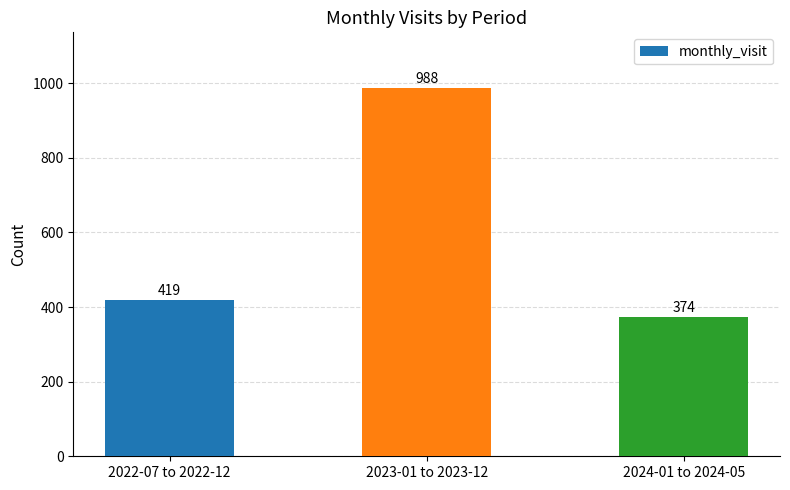

The value at 2022-07 to 2022-12 is 225. True or false?

False